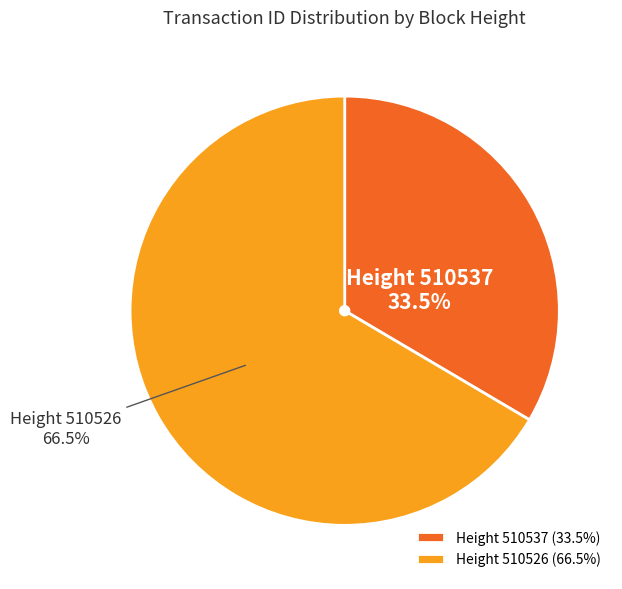

Does Height 510526 (66.5%) account for over 50% of the chart?

Yes